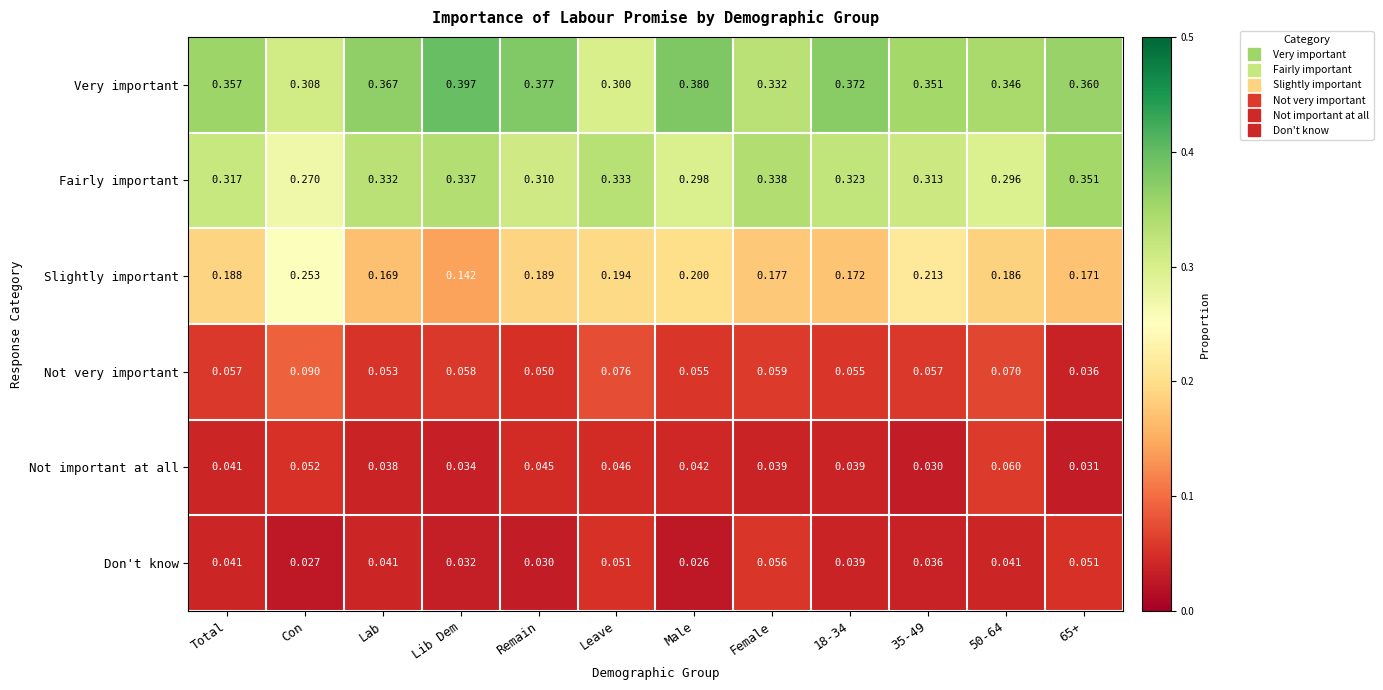

Is the value of Slightly important at Male greater than the value of Very important at Lab?

No